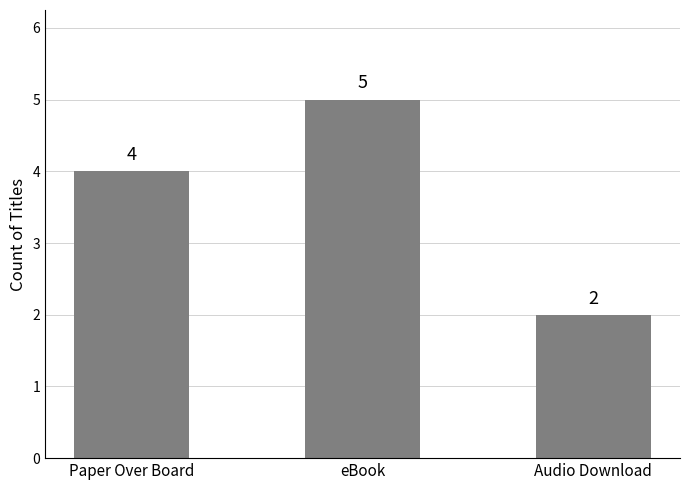

How many distinct data groups are displayed?

1